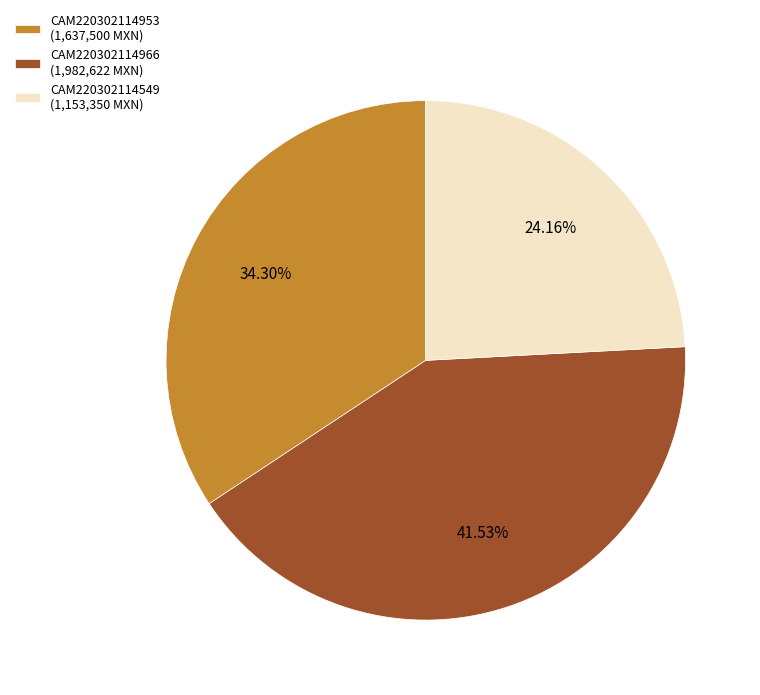

Which slice is the smallest?

CAM220302114549